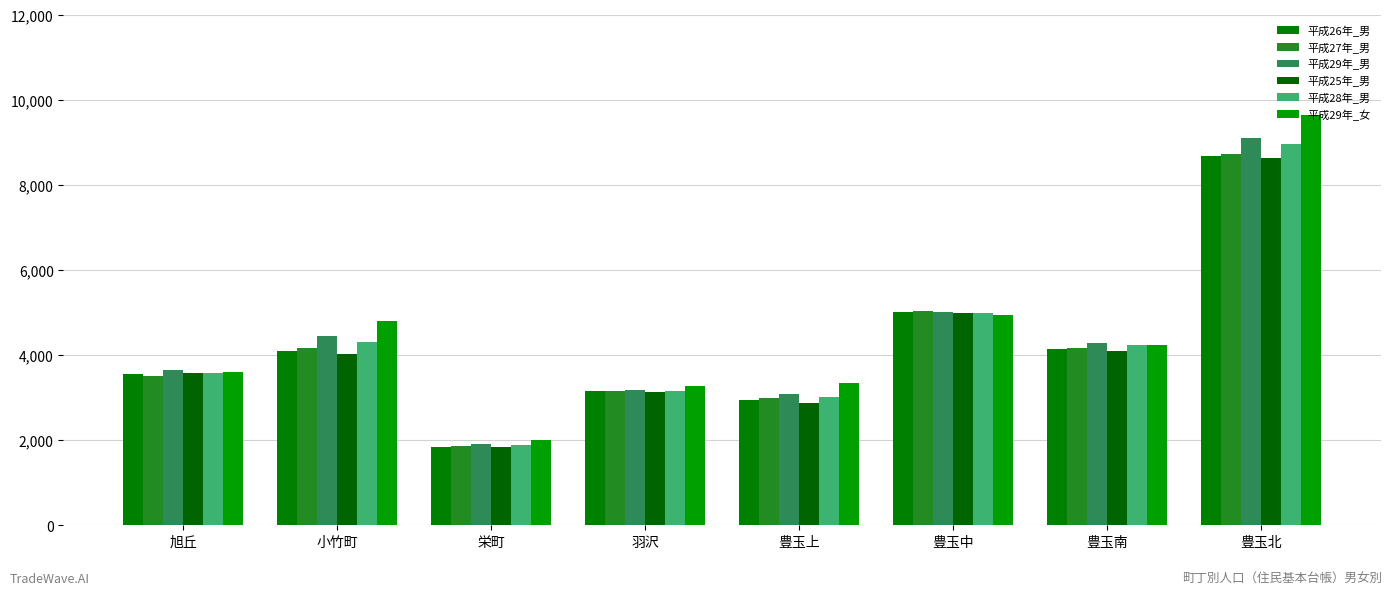

Is it true that 平成27年_男 equals 1865 at 栄町?

True